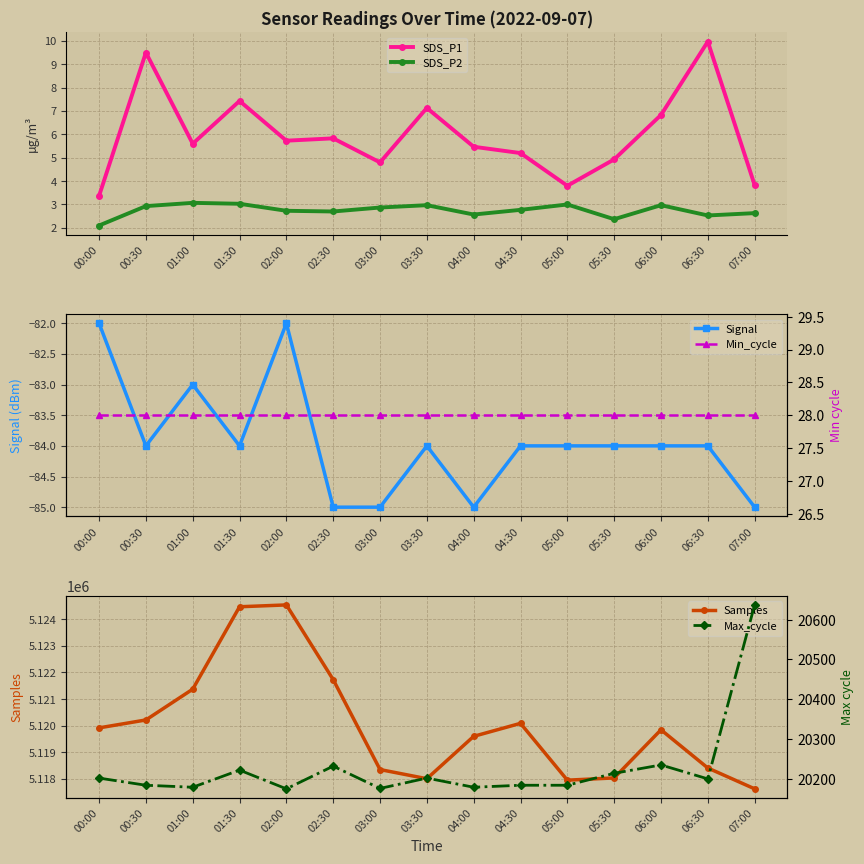

True or false: Max_cycle and Samples intersect in this chart.

False